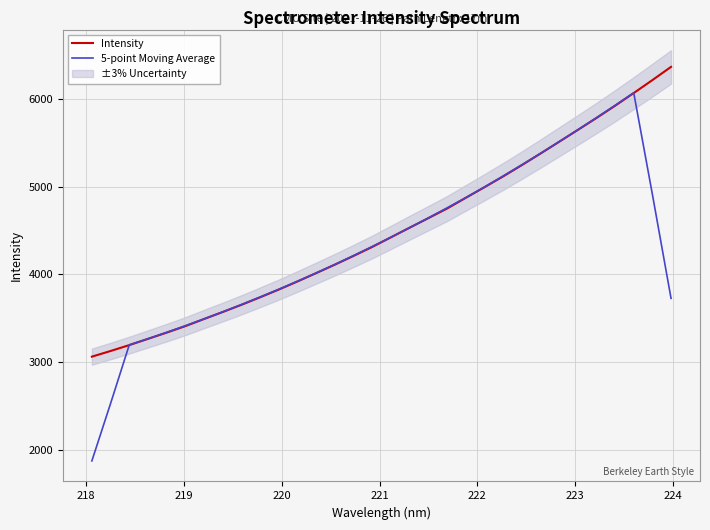

What is the maximum value for 5-point Moving Average?

6068.3